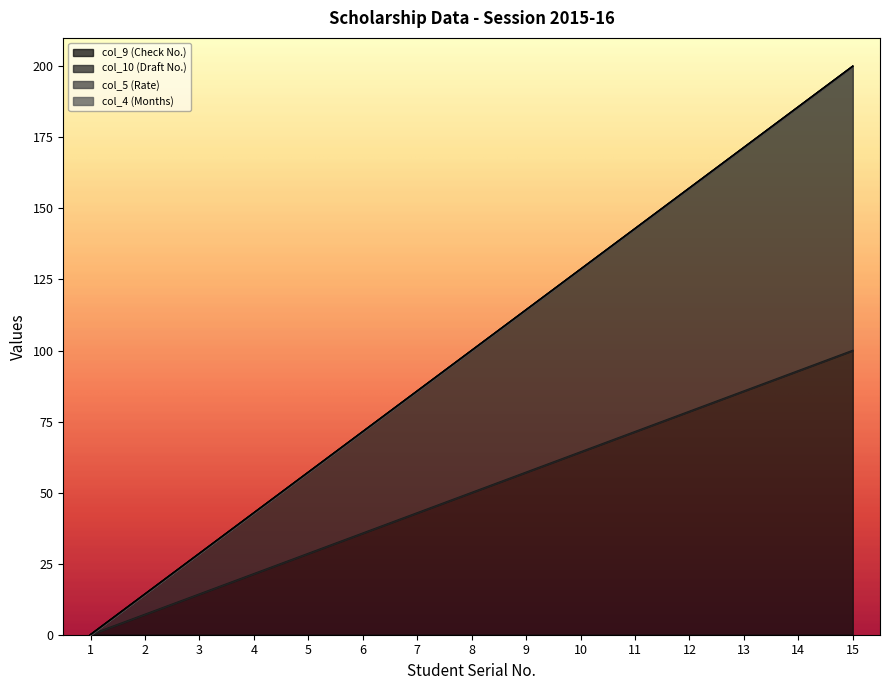

Which has a higher value, 14 or 10?

14